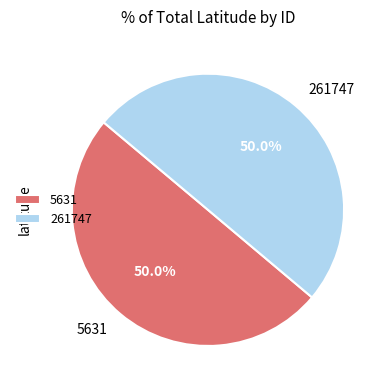

Approximately how many times larger is the value at 5631 compared to 261747?

1.0